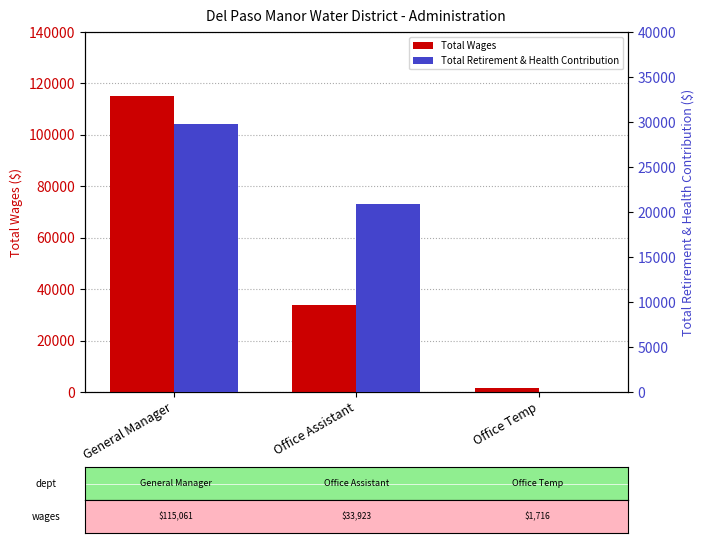

The value of Total Wages at Office Temp is 2397. True or false?

False